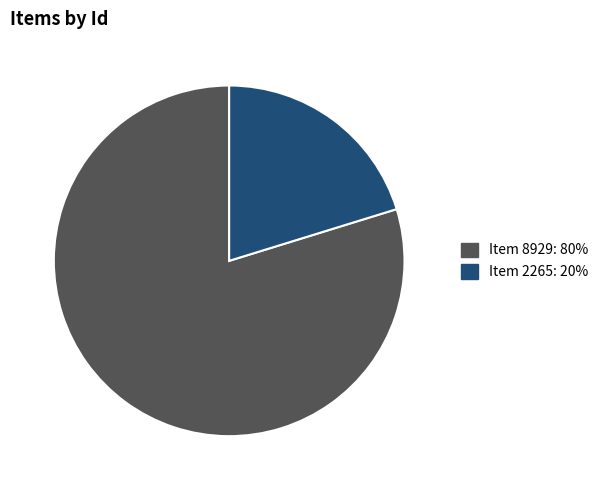

How many slices are in this pie chart?

2